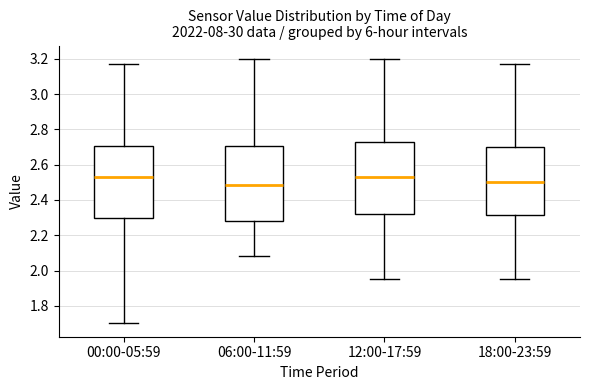

Reading left to right, read every box against the y-axis: the position of its median line, the range the box covers, and the ends of its whiskers. The values are not printed on the chart, so give them approximately, as read against the axis.

00:00-05:59: median 2.54, box 2.30 to 2.70, whiskers 1.70 to 3.18
06:00-11:59: median 2.48, box 2.28 to 2.70, whiskers 2.08 to 3.20
12:00-17:59: median 2.54, box 2.32 to 2.72, whiskers 1.96 to 3.20
18:00-23:59: median 2.50, box 2.32 to 2.70, whiskers 1.96 to 3.18